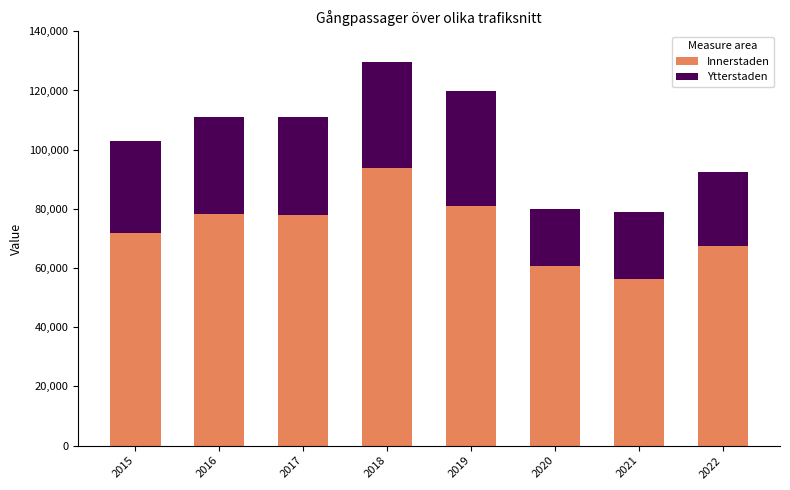

What is the total value across all series at 2017?

111100